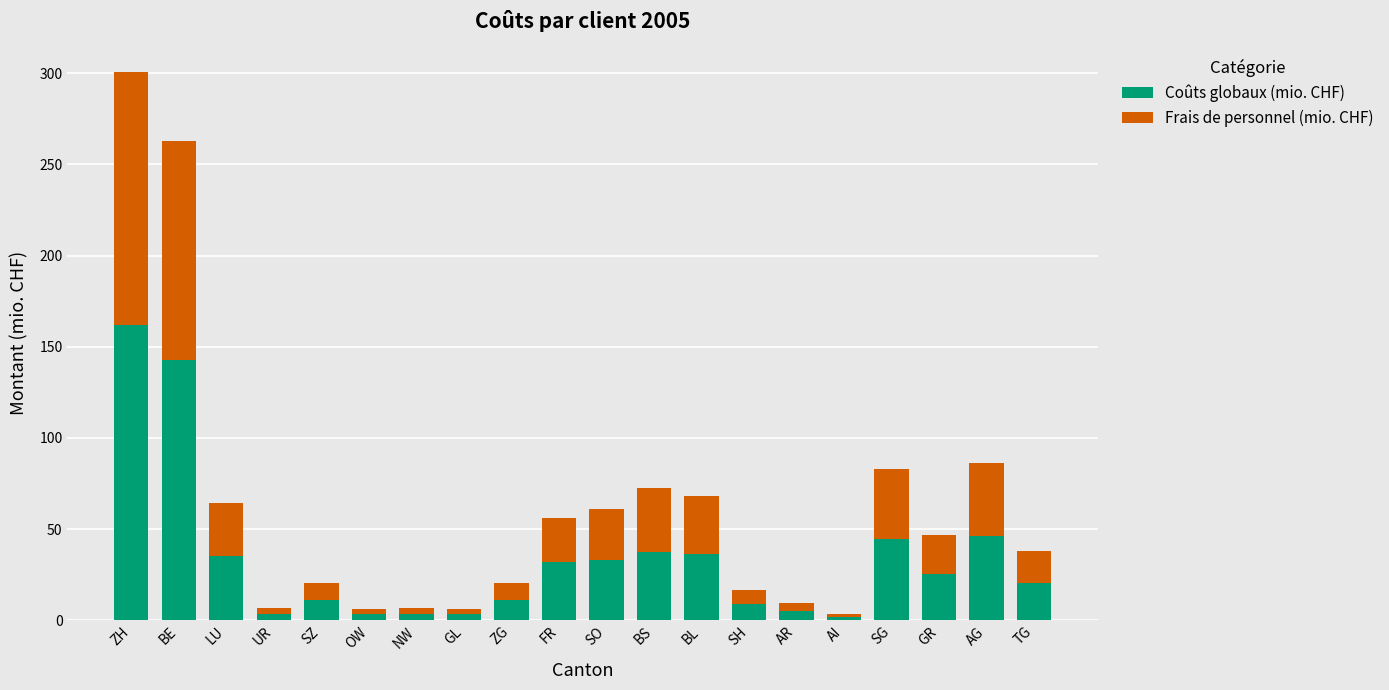

What is the total value across all series at UR?

6.5